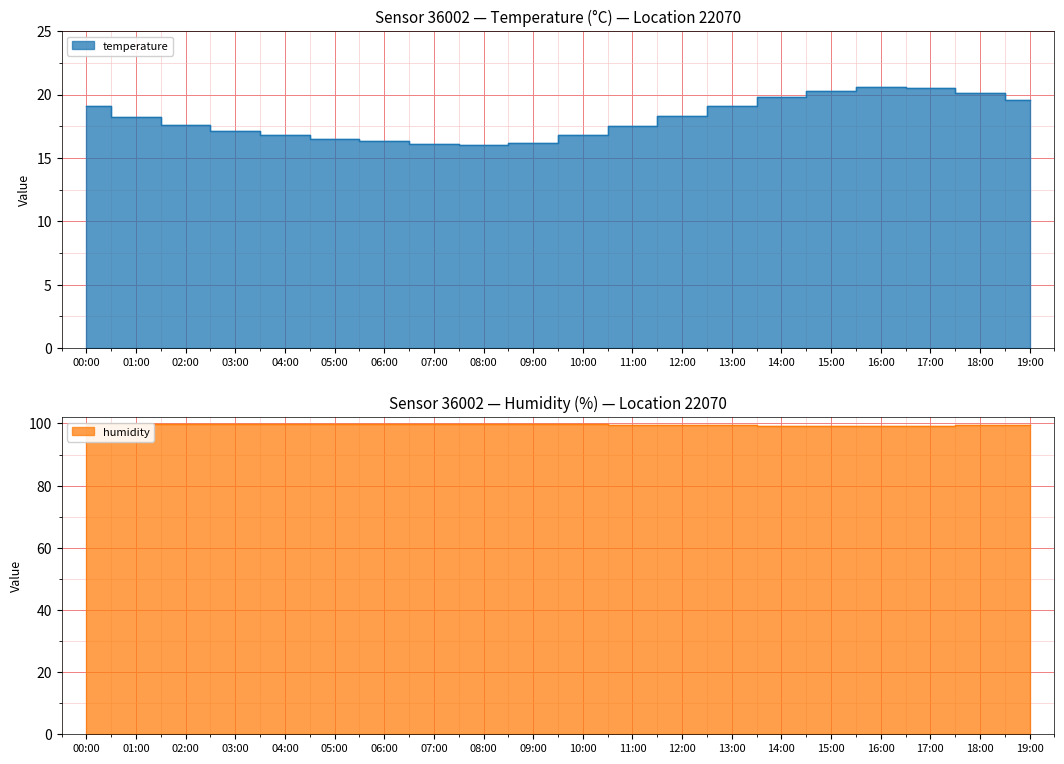

Reading left to right, extract all data points from this chart.

temperature: 19.1	18.2	17.6	17.1	16.8	16.5	16.3	16.1	16.0	16.2	16.8	17.5	18.3	19.1	19.8	20.3	20.6	20.5	20.1	19.6
humidity: 99.9	99.9	99.9	99.9	99.9	99.9	99.9	99.9	99.9	99.8	99.7	99.6	99.5	99.4	99.3	99.2	99.1	99.2	99.4	99.6